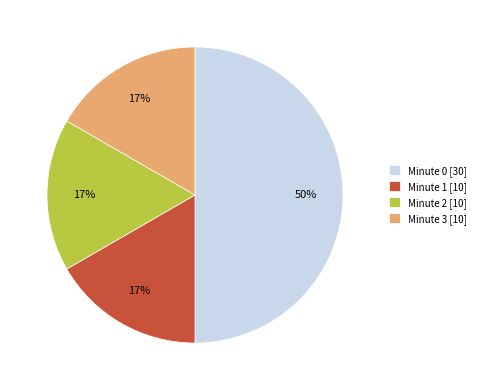

Combined, do Minute 2 [10] and Minute 1 [10] account for over 50%?

No